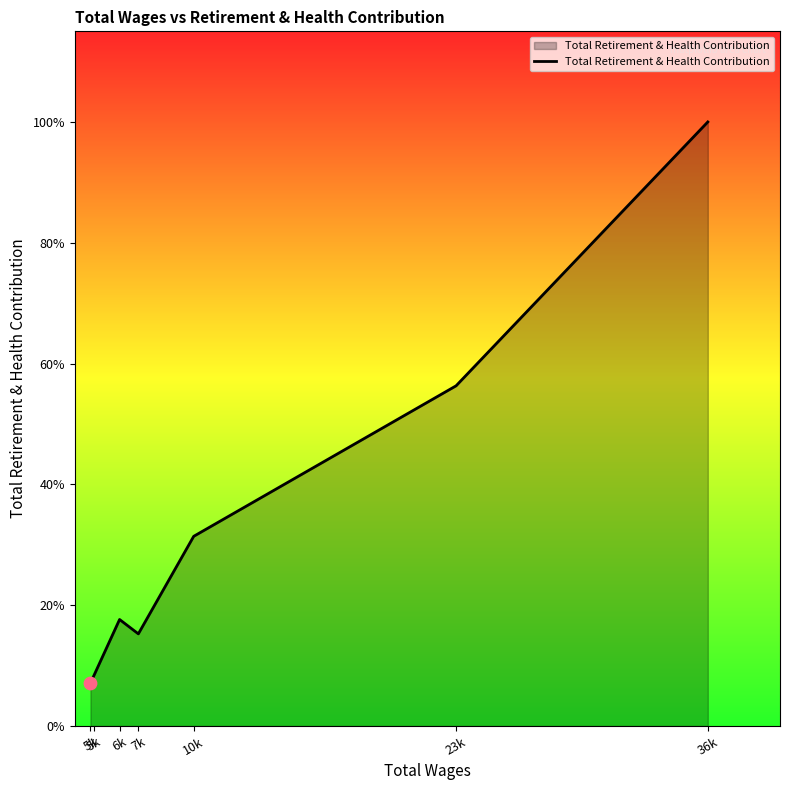

Is this an area chart (filled region under the line)?

Yes